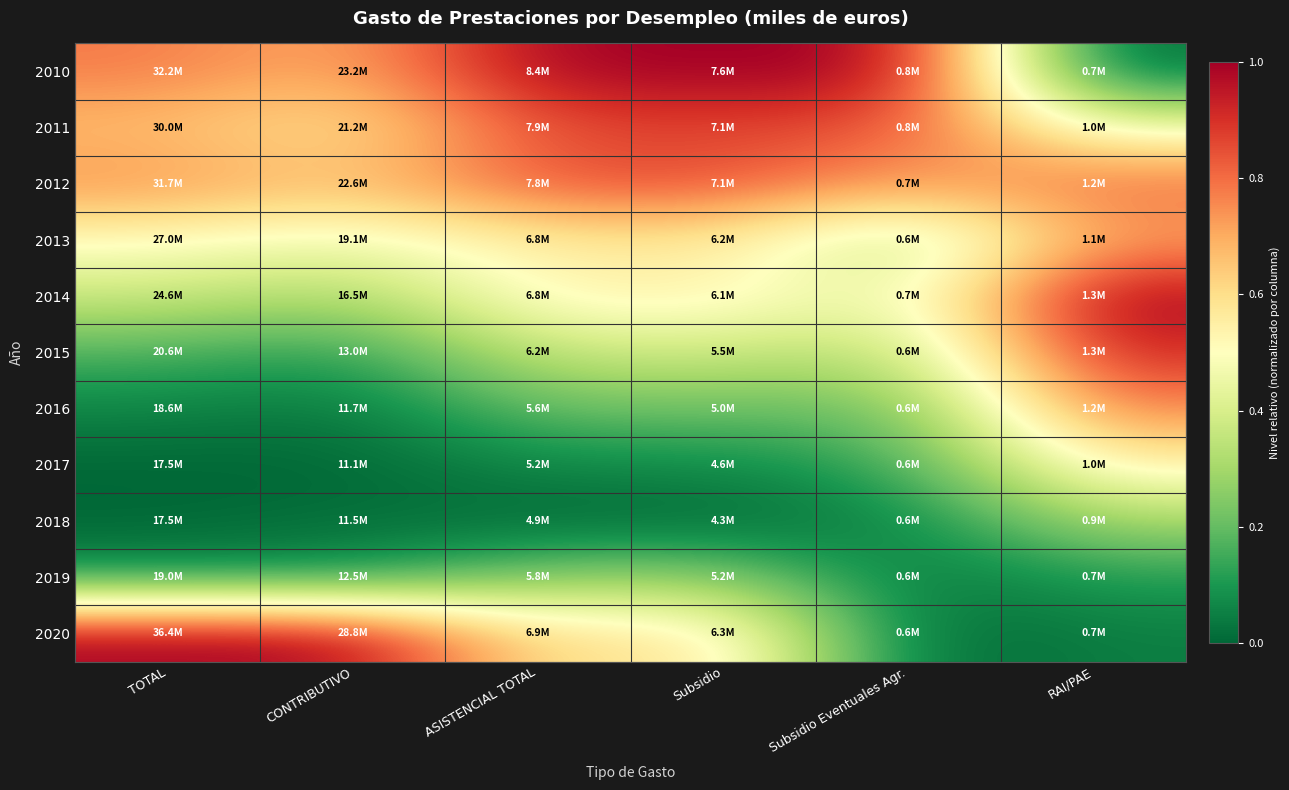

List the series in order of their peak value, lowest first.

2019, 2018, 2017, 2013, 2016, 2011, 2012, 2015, 2010, 2014, 2020